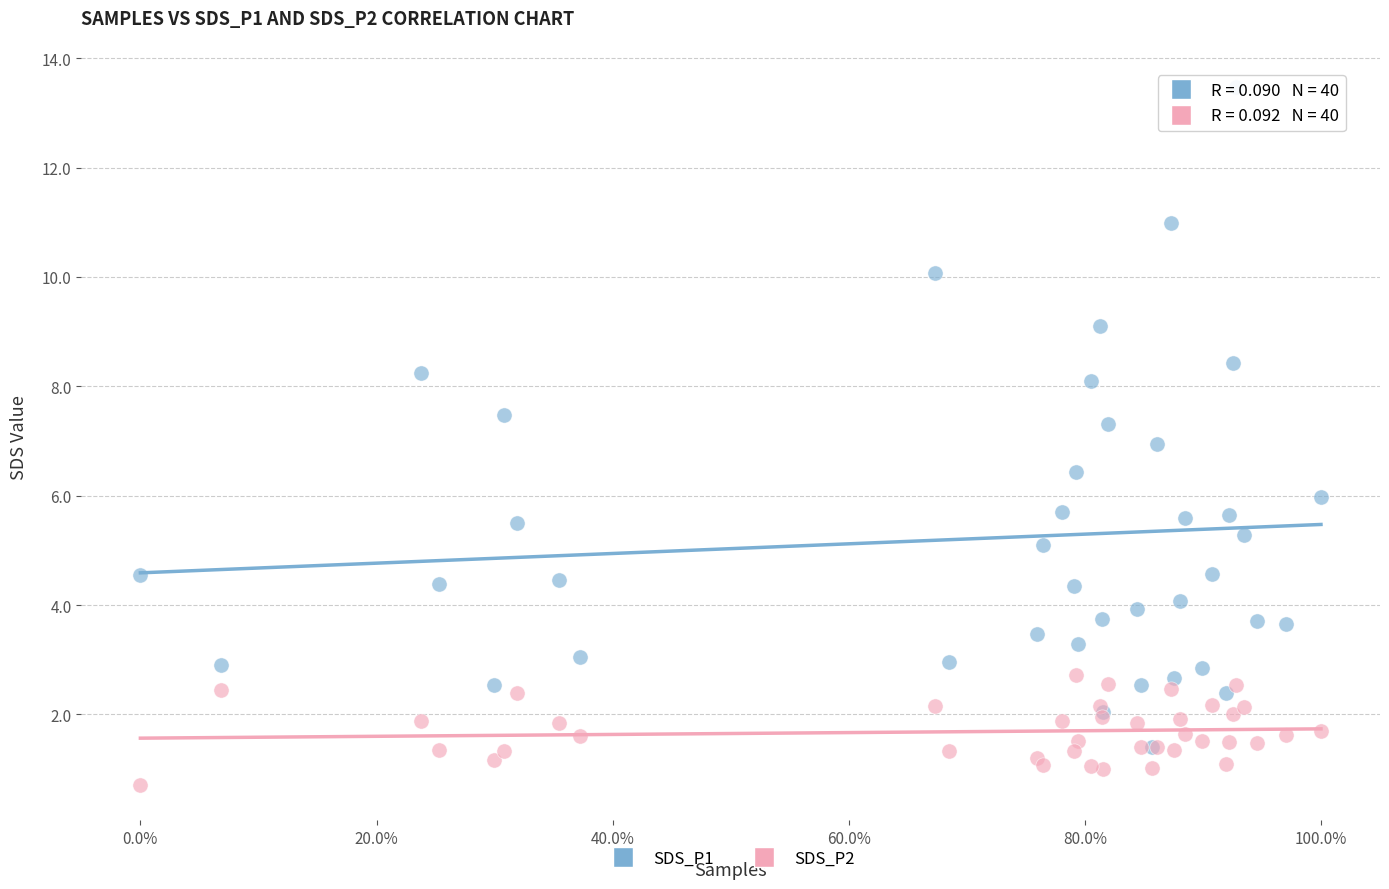

Which series has the widest spread of Y values?

SDS_P1